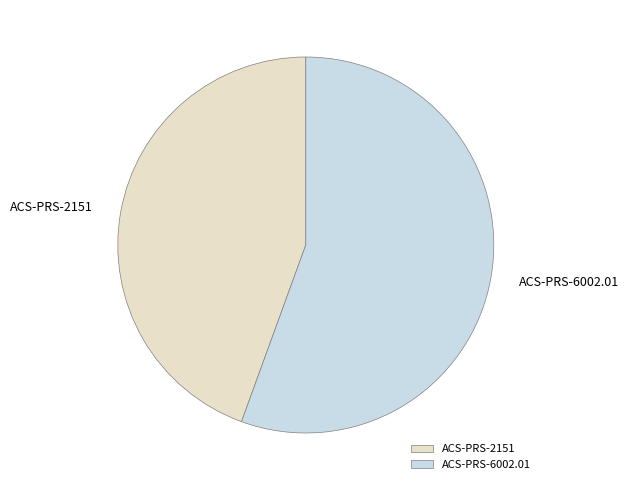

How many slices are in this pie chart?

2